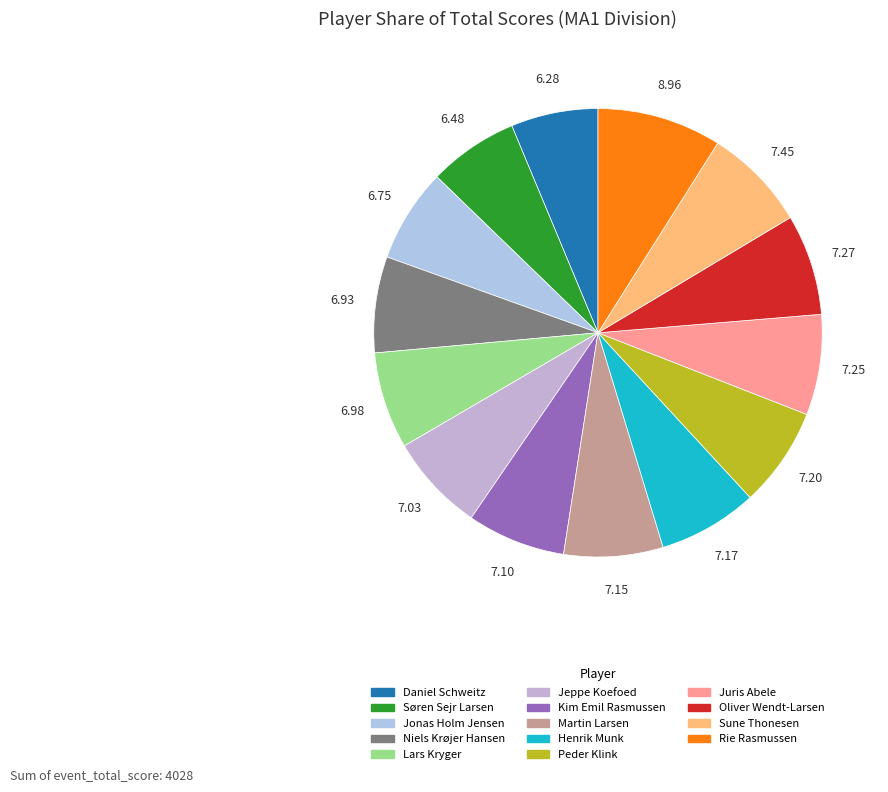

What is the change in value from Martin Larsen to Henrik Munk?

+1